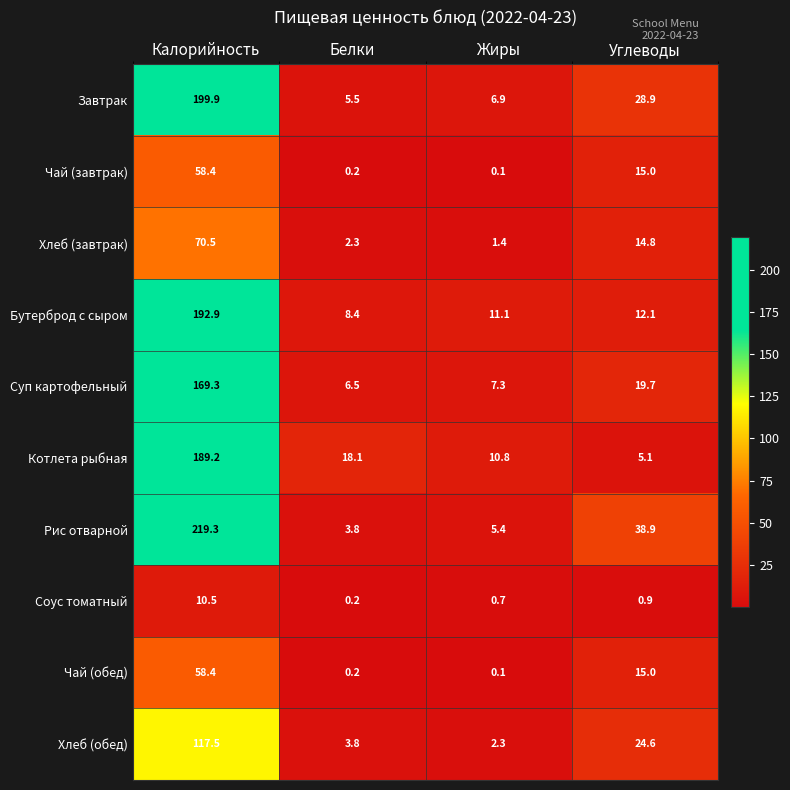

True or false: Соус томатный has a value of 10.5 at Калорийность.

True